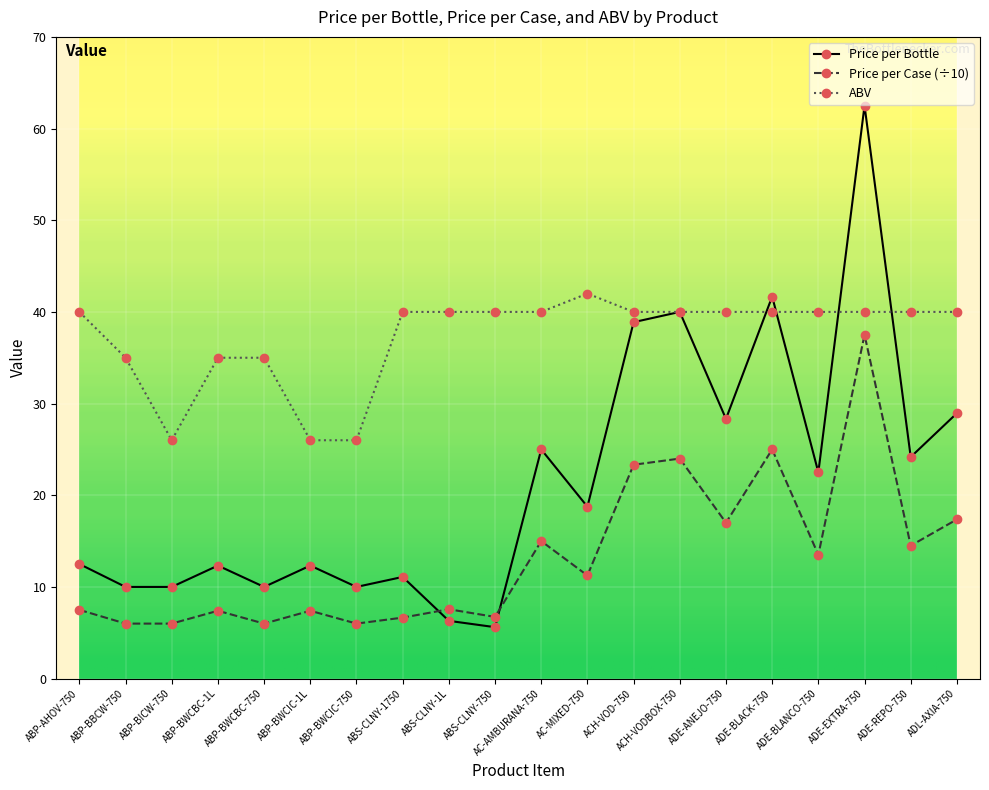

What is the difference between the maximum and minimum values in the Price per Bottle series?

56.9